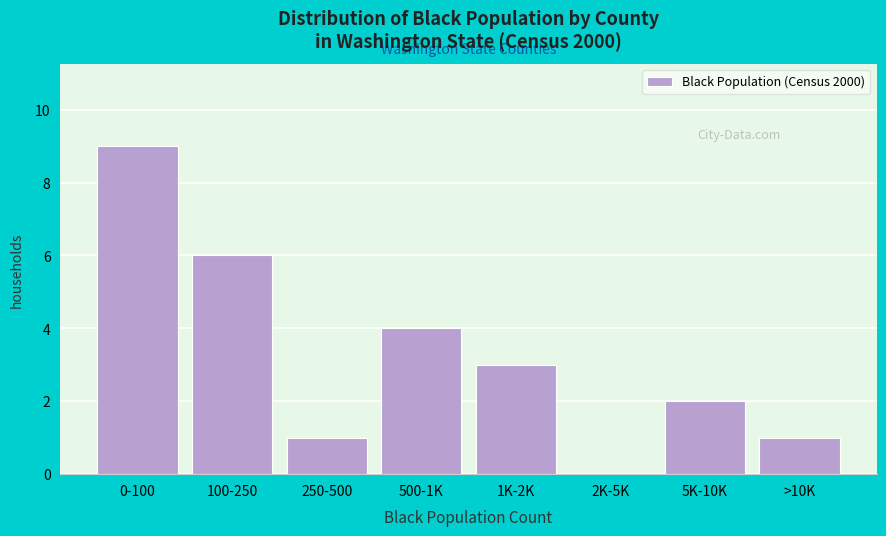

Reading right to left, extract all data points from this chart.

>10K=1	5K-10K=2	2K-5K=0	1K-2K=3	500-1K=4	250-500=1	100-250=6	0-100=9